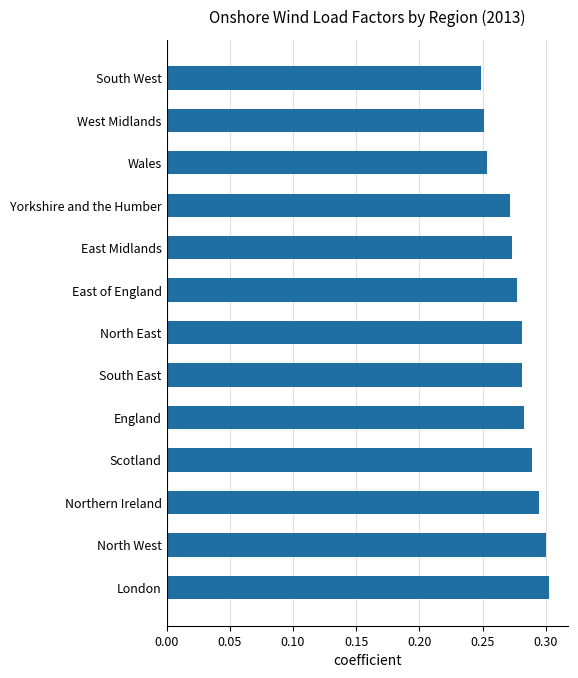

The chart shows a value of 0.4 at Scotland. True or false?

False